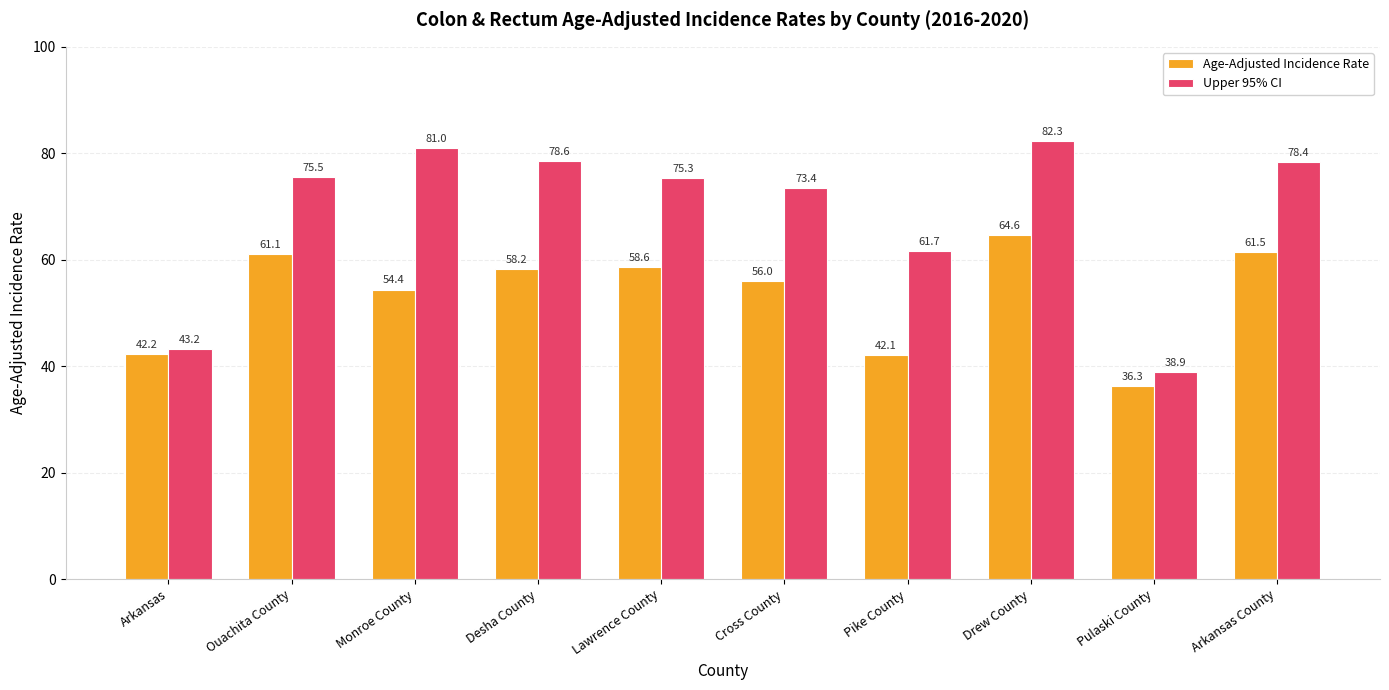

Read the Age-Adjusted Incidence Rate value at Arkansas County.

61.5